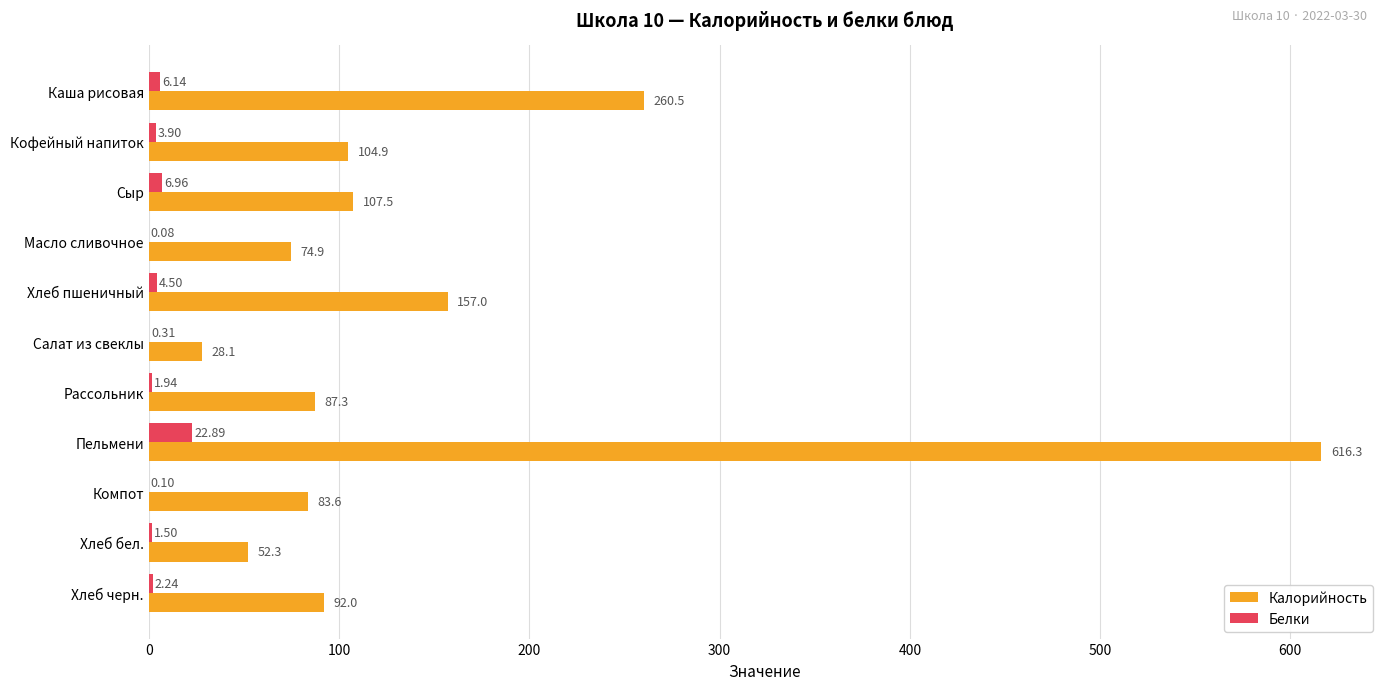

Where is Калорийность nearest to the value 322?

Каша рисовая